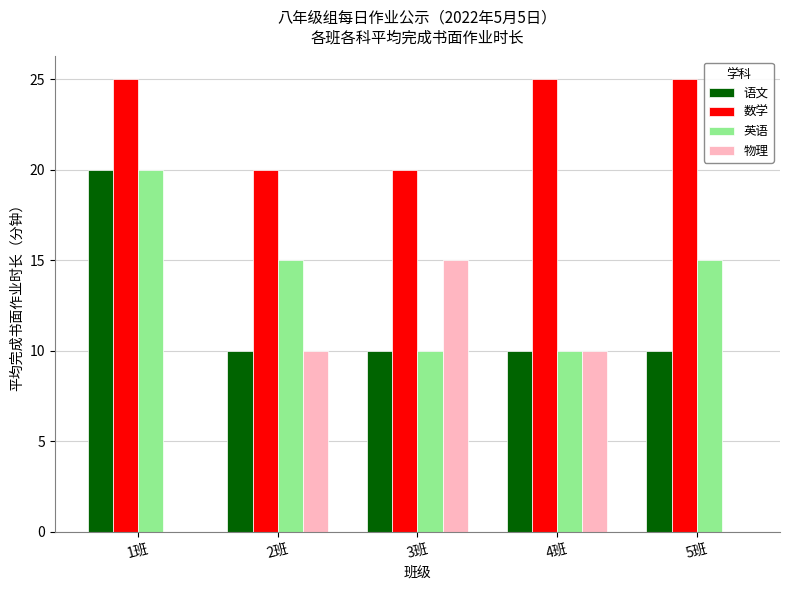

Reading right to left, list all the values displayed in this chart.

语文: 10	10	10	10	20
数学: 25	25	20	20	25
英语: 15	10	10	15	20
物理: 0	10	15	10	0